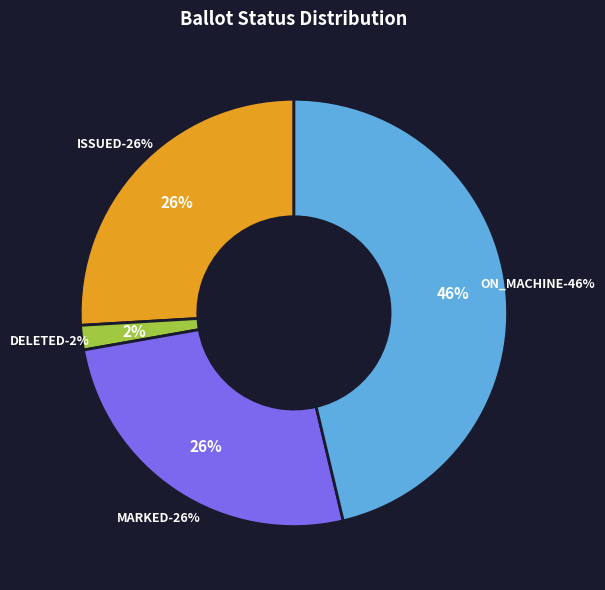

To the nearest percent, what portion does DELETED represent?

2%